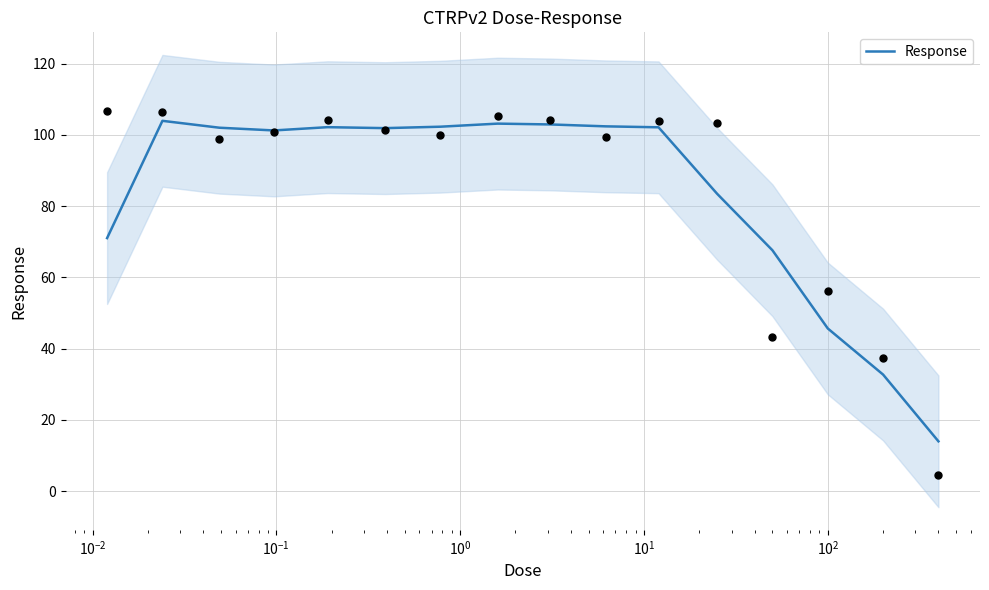

Which has a higher value, $\mathdefault{10^{0}}$ or $\mathdefault{10^{1}}$?

$\mathdefault{10^{0}}$